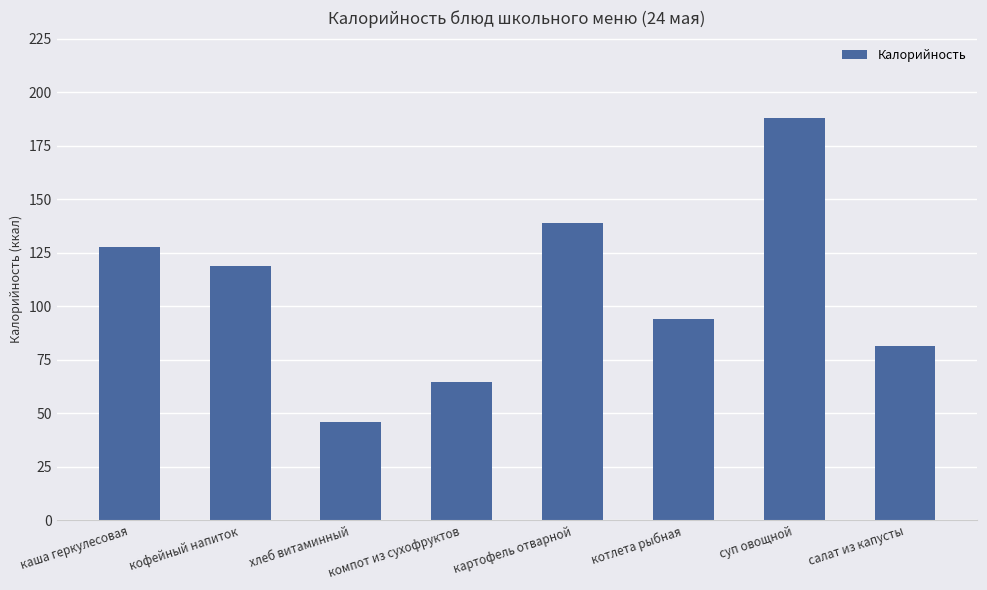

What is the difference between the values at котлета рыбная and каша геркулесовая?

34.0